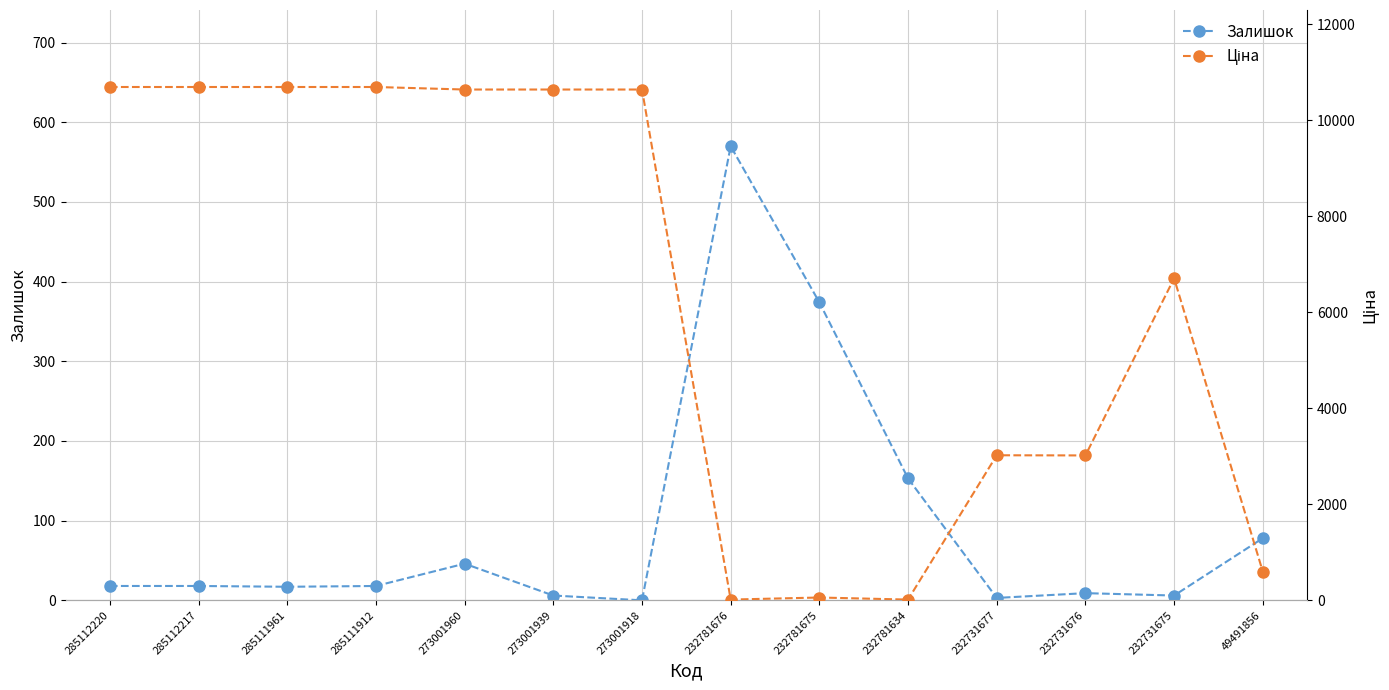

What is the value of the Ціна point at the 12th from the left?

3017.6